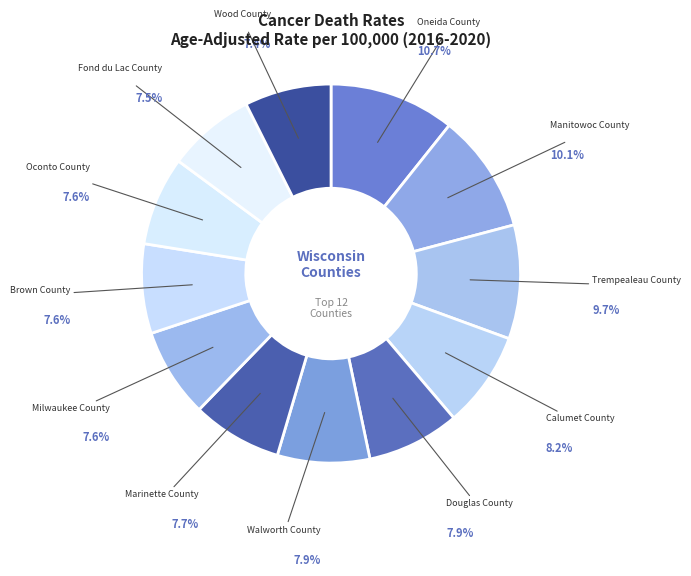

Count the number of slices in the pie.

12